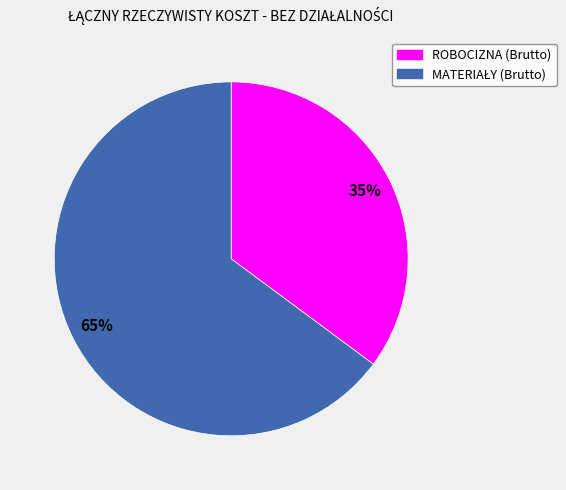

Is it true that ROBOCIZNA (Brutto) is 35% of the pie?

True